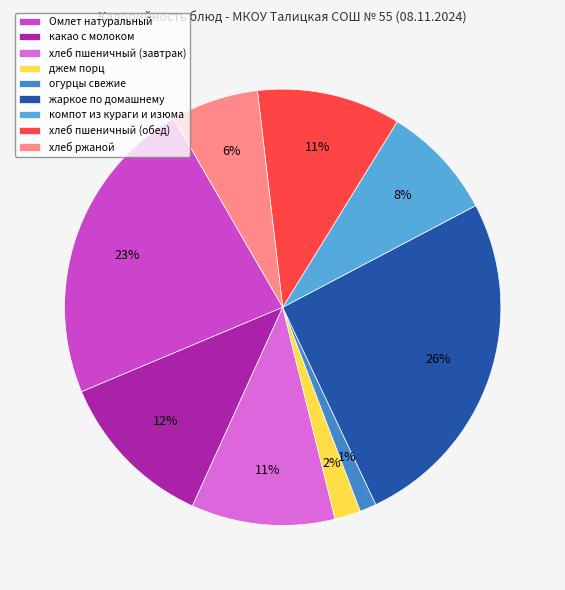

To the nearest percent, what is the combined percentage of хлеб пшеничный (обед) and компот из кураги и изюма?

19%